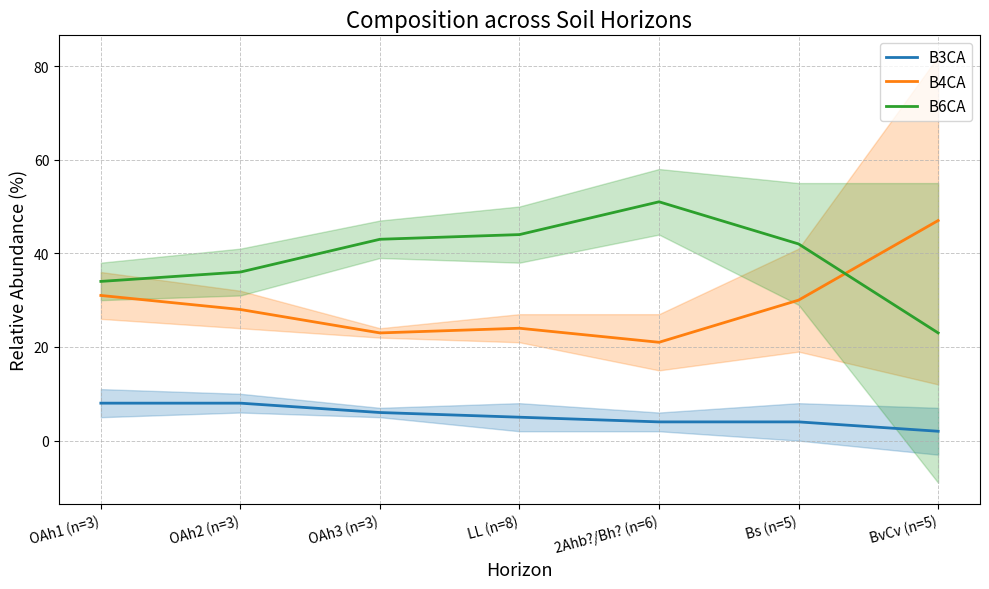

Between which two adjacent categories do B6CA and B4CA first intersect?

Bs (n=5) and BvCv (n=5)